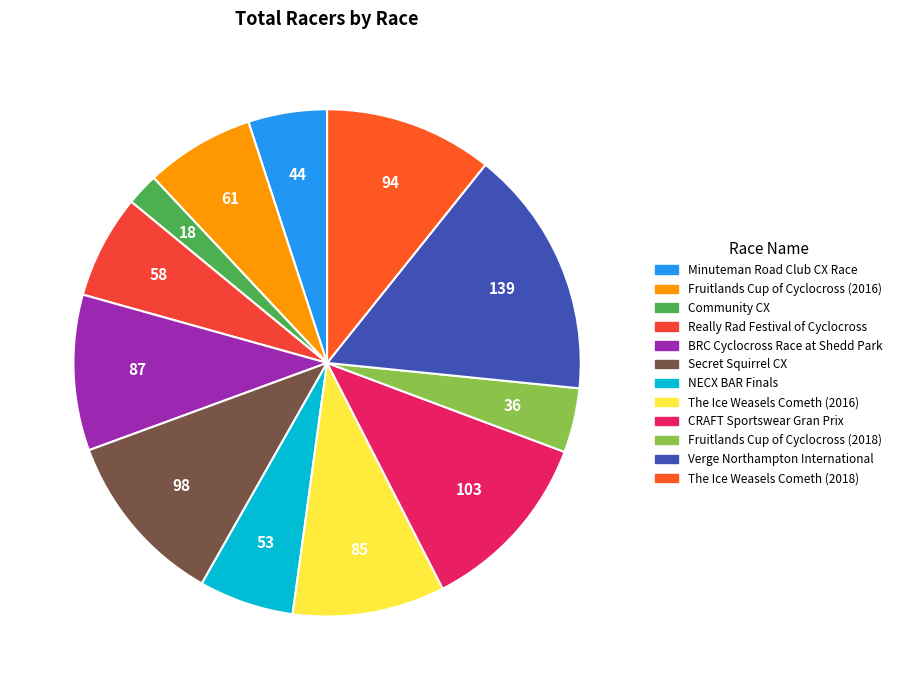

Is there a majority slice in this chart?

No